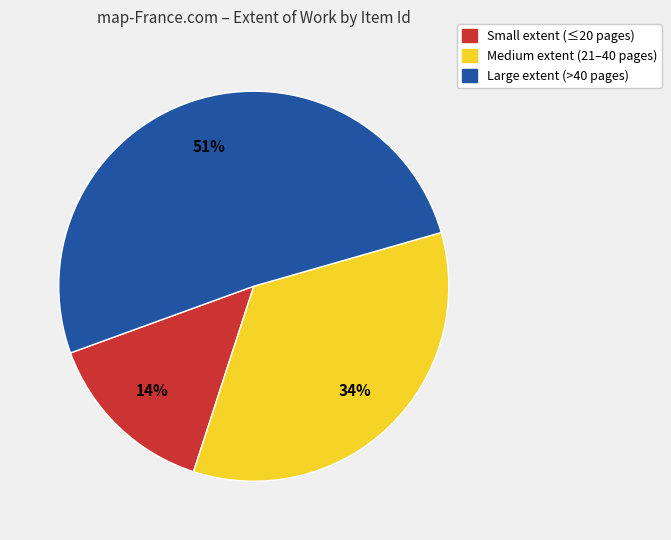

Does any single category account for the majority?

Yes